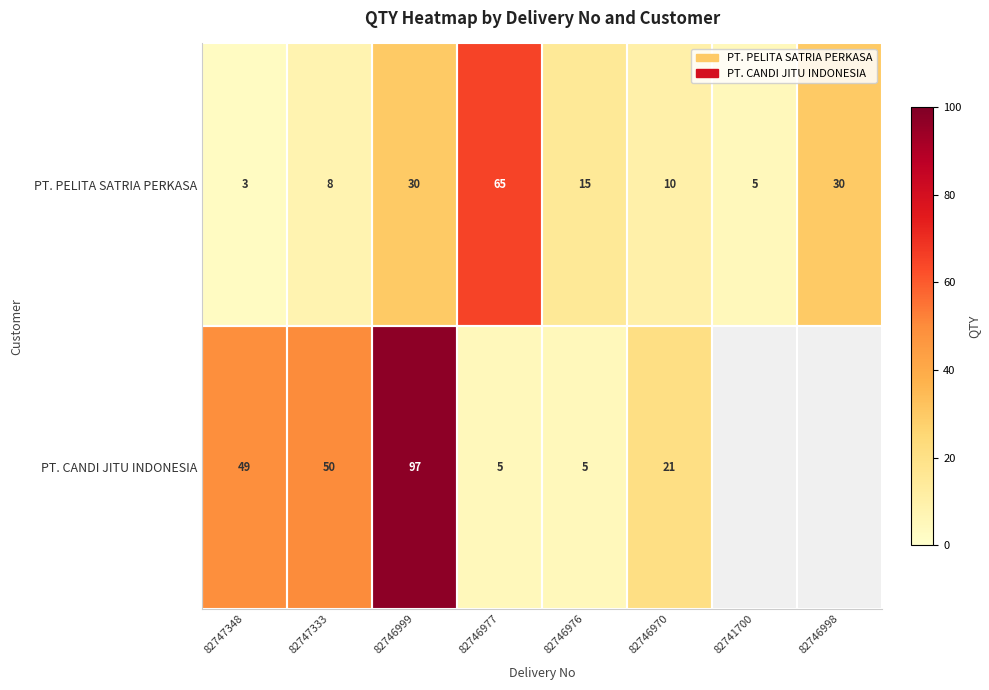

Rank the series at 82746999 from lowest to highest value.

PT. PELITA SATRIA PERKASA, PT. CANDI JITU INDONESIA